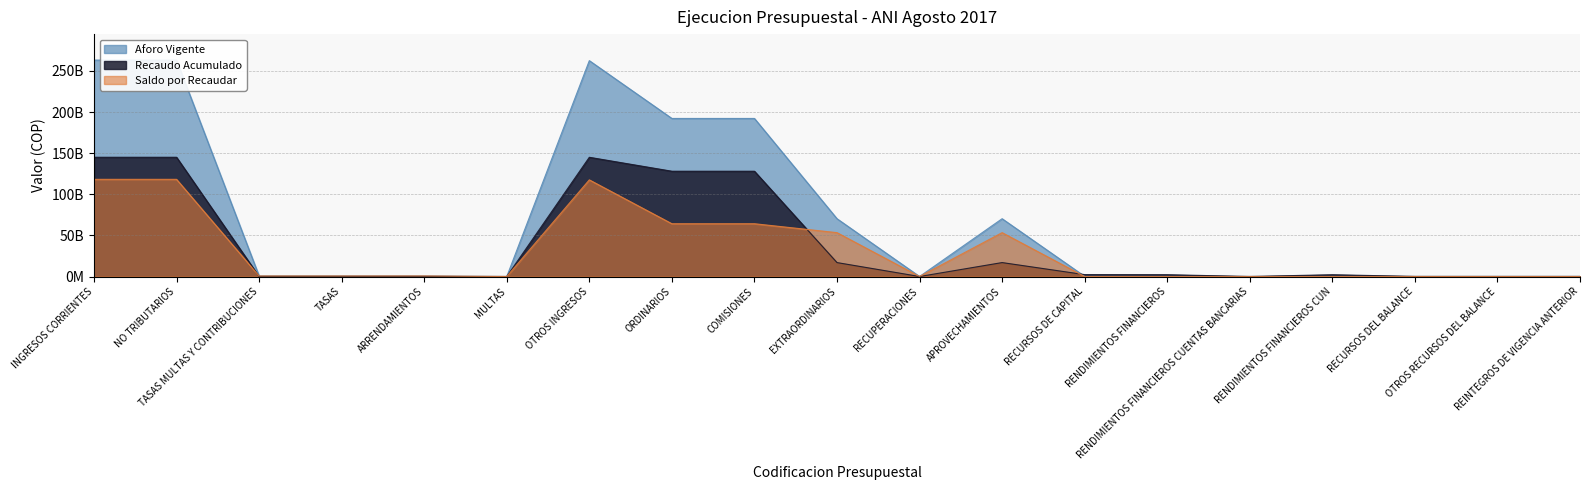

What is the value of the Recaudo Acumulado point at the 17th from the left?

117294235.4